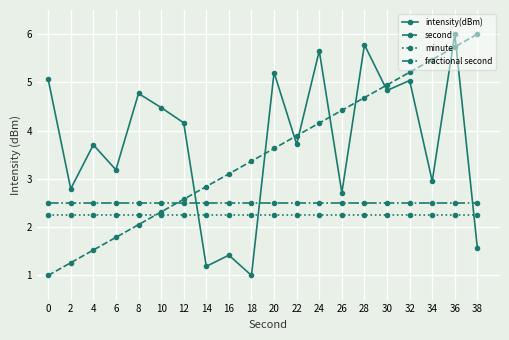

Does the chart display data point markers on the line(s)?

Yes